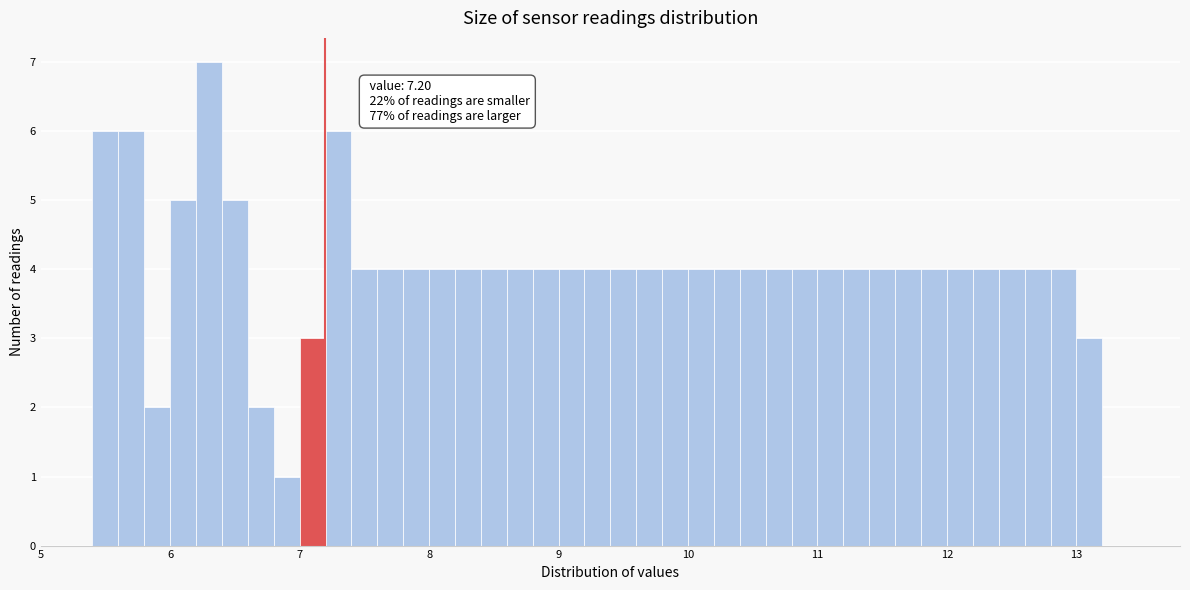

Read against the x-axis, roughly where is the centre of the tallest bar?

6.3